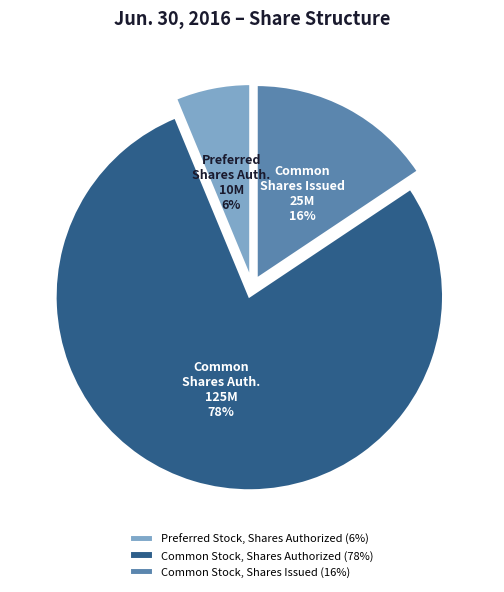

To the nearest percent, what portion does Common Stock, Shares Authorized represent?

78%